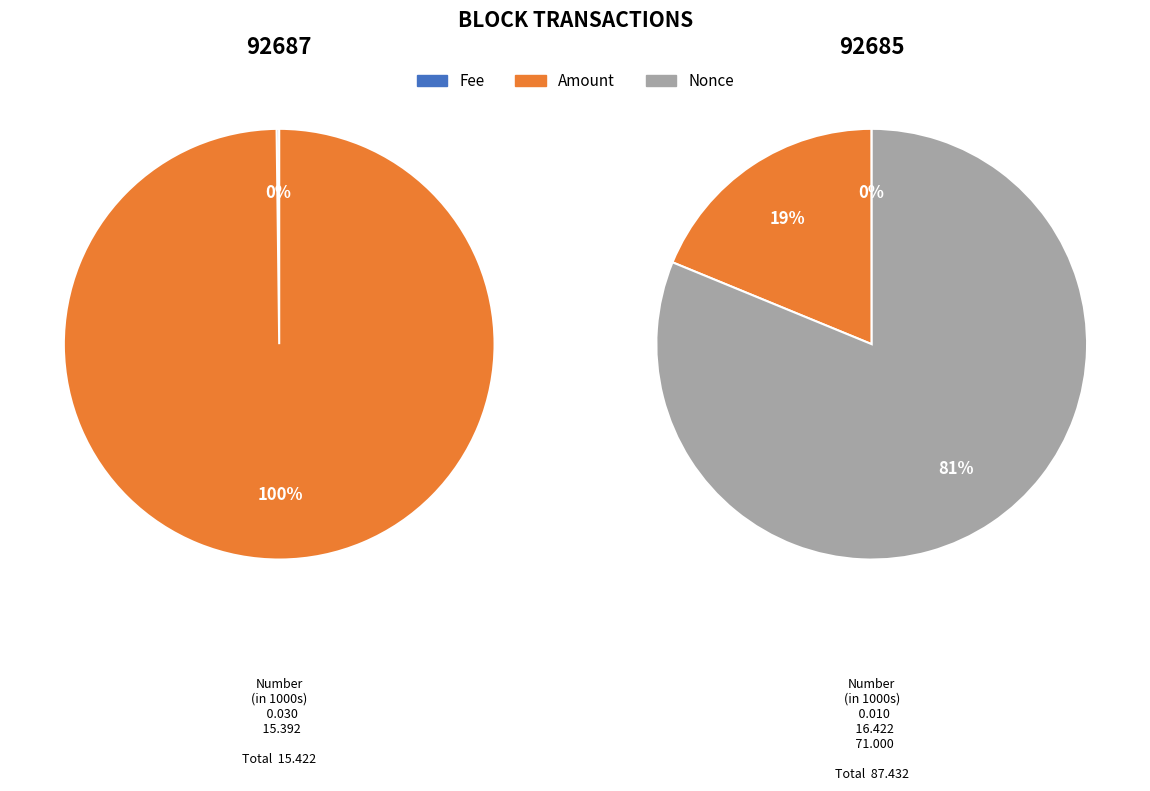

Rank the series at Amount from highest to lowest value.

92685, 92687